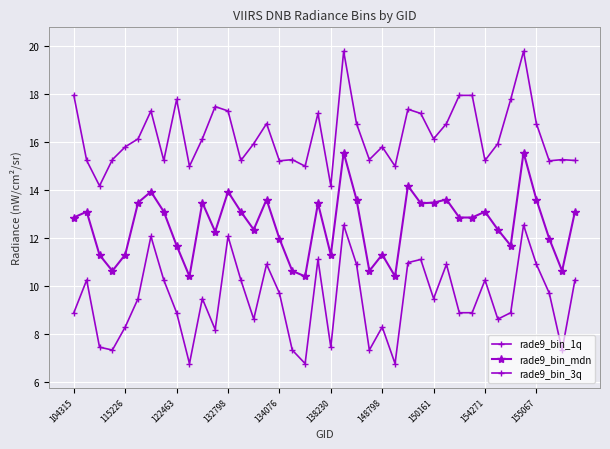

Count the number of data series in this chart.

3